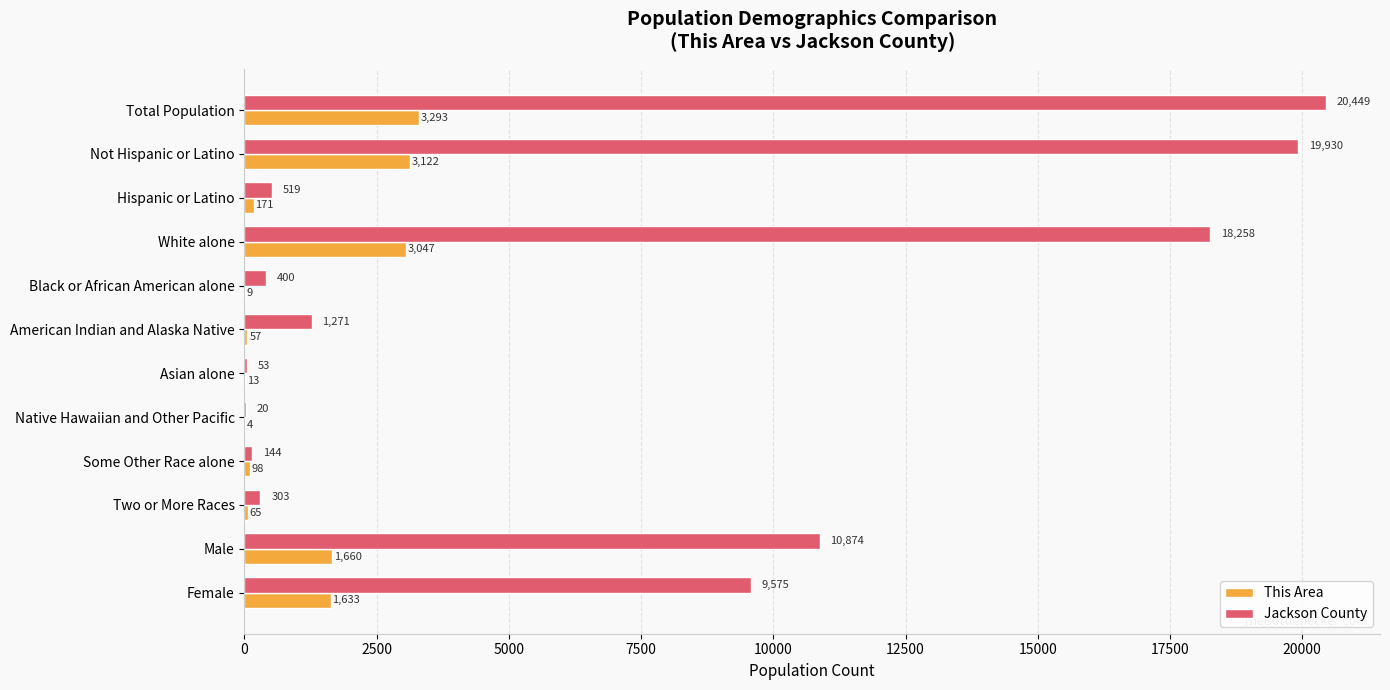

Which category has the highest value across all series?

Total Population